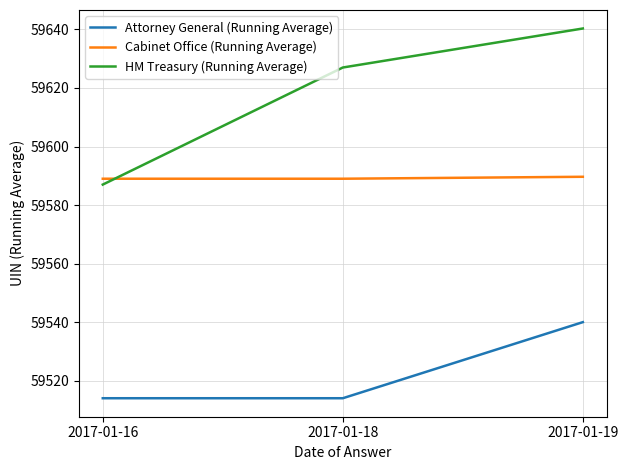

The Attorney General (Running Average) series shows 94290.2 at 2017-01-16. True or false?

False